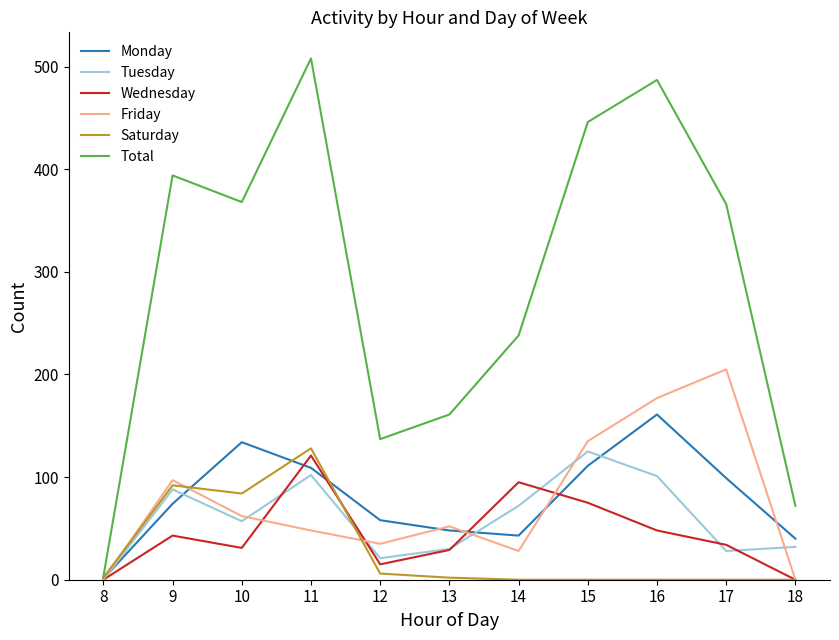

What is the maximum value shown in the chart?

508